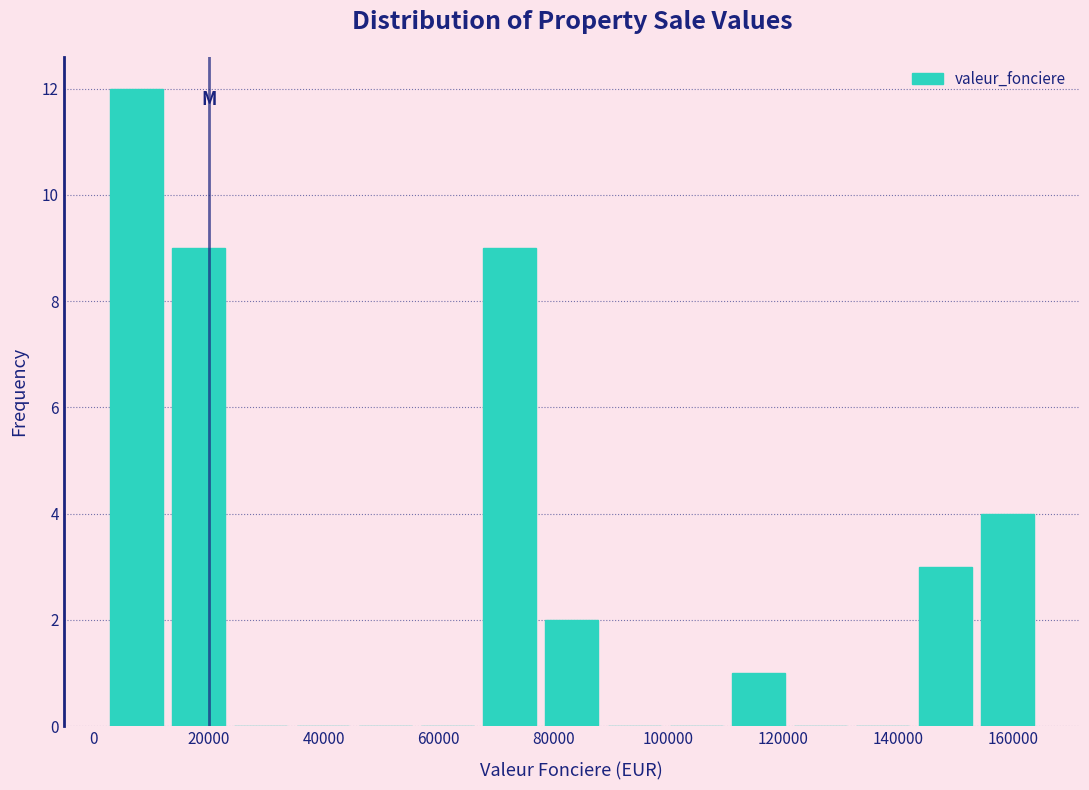

Reading left to right, list every bar in this chart as the range it spans on the x-axis followed by its height. Neither the bar edges nor the heights are printed on the chart, so give them approximately, as read against the axes.

2000 to 12000: 12
12000 to 24000: 9
24000 to 34000: 0
34000 to 46000: 0
46000 to 56000: 0
56000 to 68000: 0
68000 to 78000: 9
78000 to 88000: 2
88000 to 100000: 0
100000 to 110000: 0
110000 to 122000: 1
122000 to 132000: 0
132000 to 142000: 0
142000 to 154000: 3
154000 to 164000: 4